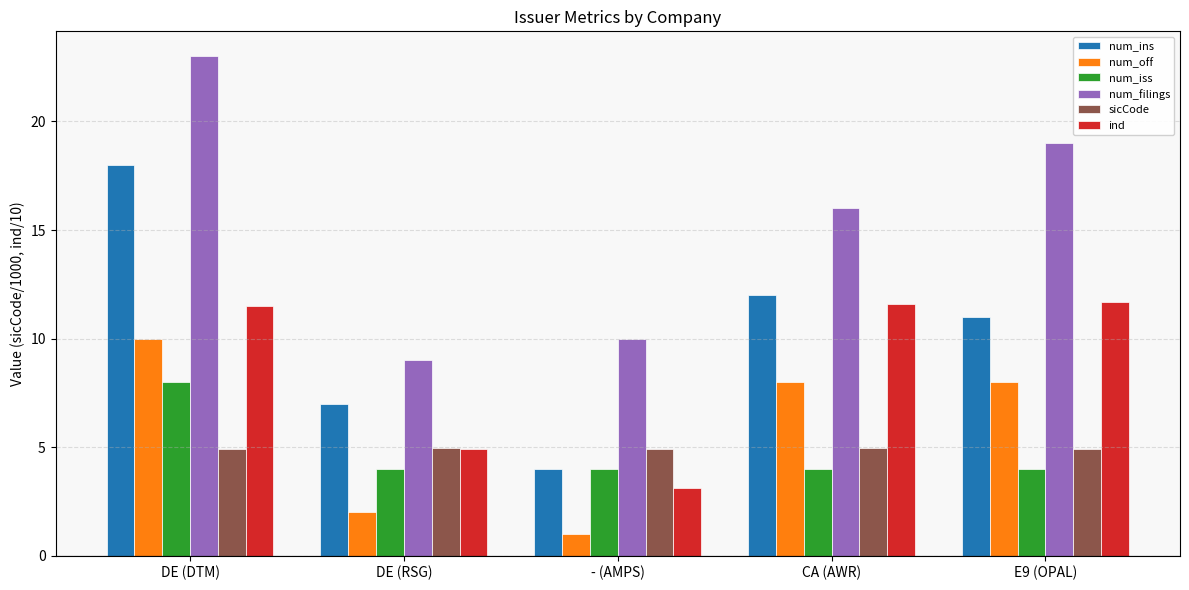

What is the sum of all num_ins values?

52.0